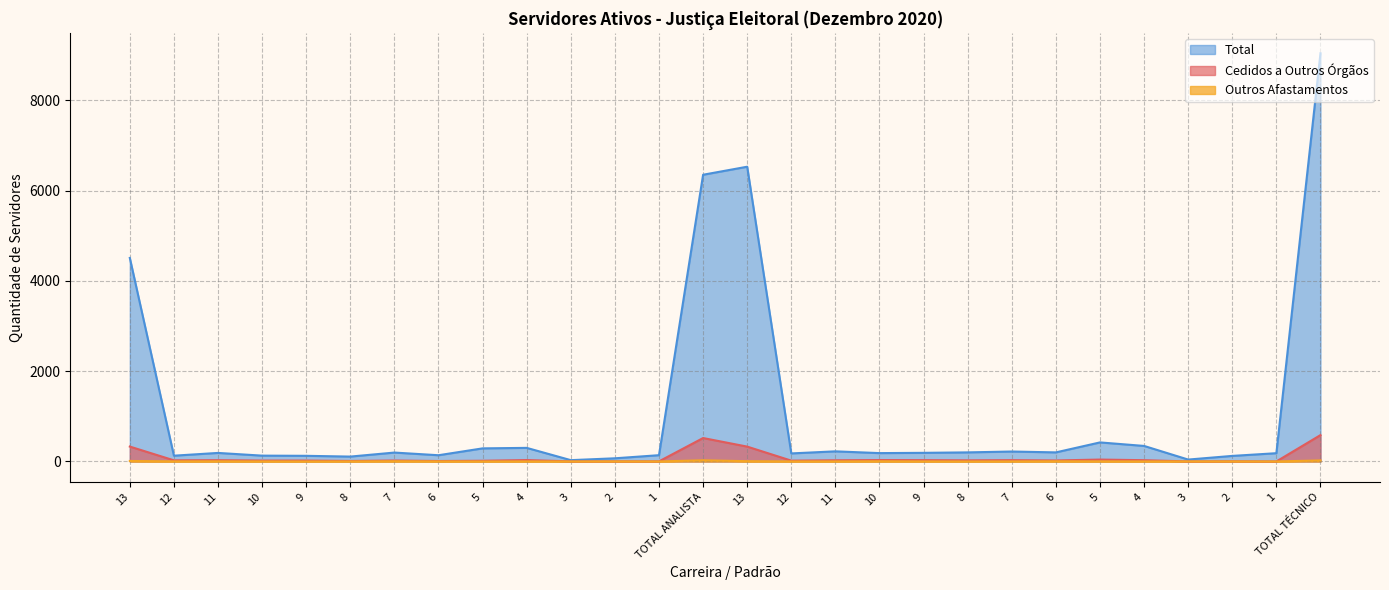

What is the difference between the second highest and second lowest values in the Outros Afastamentos series?

23